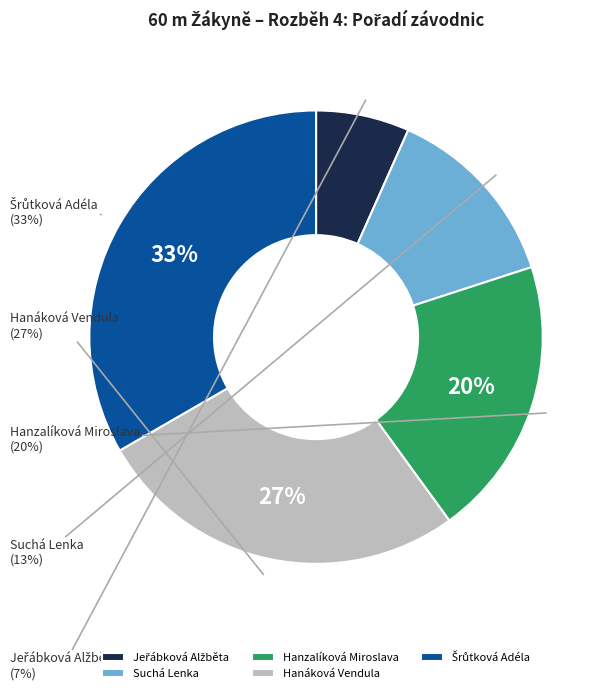

Is it true that Jeřábková Alžběta is 7% of the pie?

True